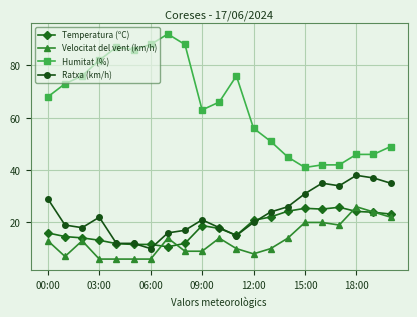

True or false: Velocitat del vent (km/h) and Ratxa (km/h) intersect in this chart.

False